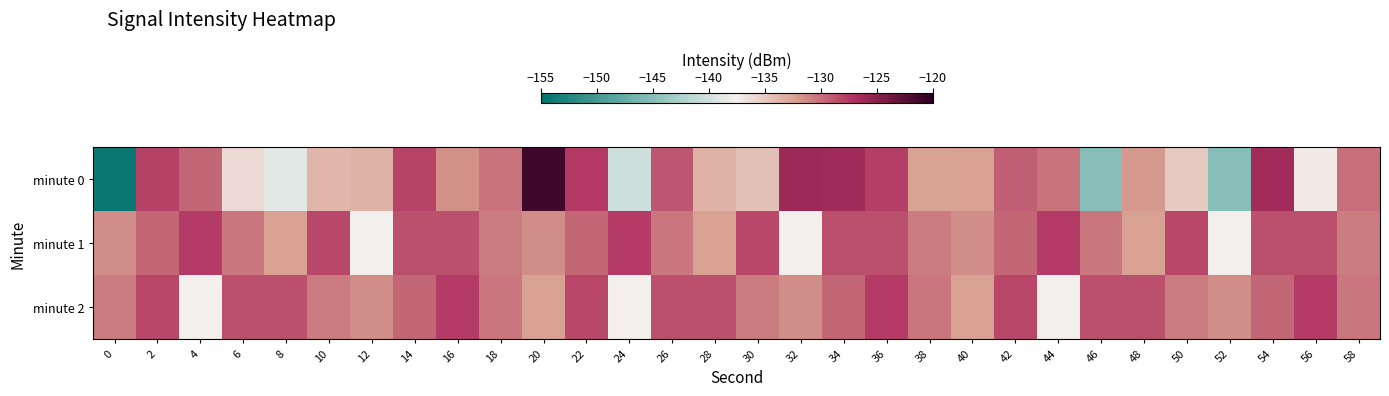

Reading right to left, extract all data points from this chart.

minute 0: 58=-130.1	56=-137.1	54=-126.3	52=-145.0	50=-134.9	48=-131.9	46=-145.1	44=-130.1	42=-129.3	40=-132.3	38=-132.5	36=-127.7	34=-126.3	32=-126.0	30=-134.4	28=-133.5	26=-128.8	24=-140.2	22=-127.5	20=-121.1	18=-130.2	16=-131.5	14=-128.0	12=-133.5	10=-133.7	8=-138.8	6=-136.0	4=-129.6	2=-127.8	0=-154.3
minute 1: 58=-130.6	56=-128.5	54=-128.5	52=-137.5	50=-128.1	48=-132.3	46=-130.3	44=-127.6	42=-129.6	40=-131.4	38=-130.6	36=-128.5	34=-128.5	32=-137.5	30=-128.1	28=-132.3	26=-130.3	24=-127.6	22=-129.6	20=-131.4	18=-130.6	16=-128.5	14=-128.5	12=-137.5	10=-128.1	8=-132.3	6=-130.3	4=-127.6	2=-129.6	0=-131.4
minute 2: 58=-130.3	56=-127.6	54=-129.6	52=-131.4	50=-130.6	48=-128.5	46=-128.5	44=-137.5	42=-128.1	40=-132.3	38=-130.3	36=-127.6	34=-129.6	32=-131.4	30=-130.6	28=-128.5	26=-128.5	24=-137.5	22=-128.1	20=-132.3	18=-130.3	16=-127.6	14=-129.6	12=-131.4	10=-130.6	8=-128.5	6=-128.5	4=-137.5	2=-128.1	0=-130.6